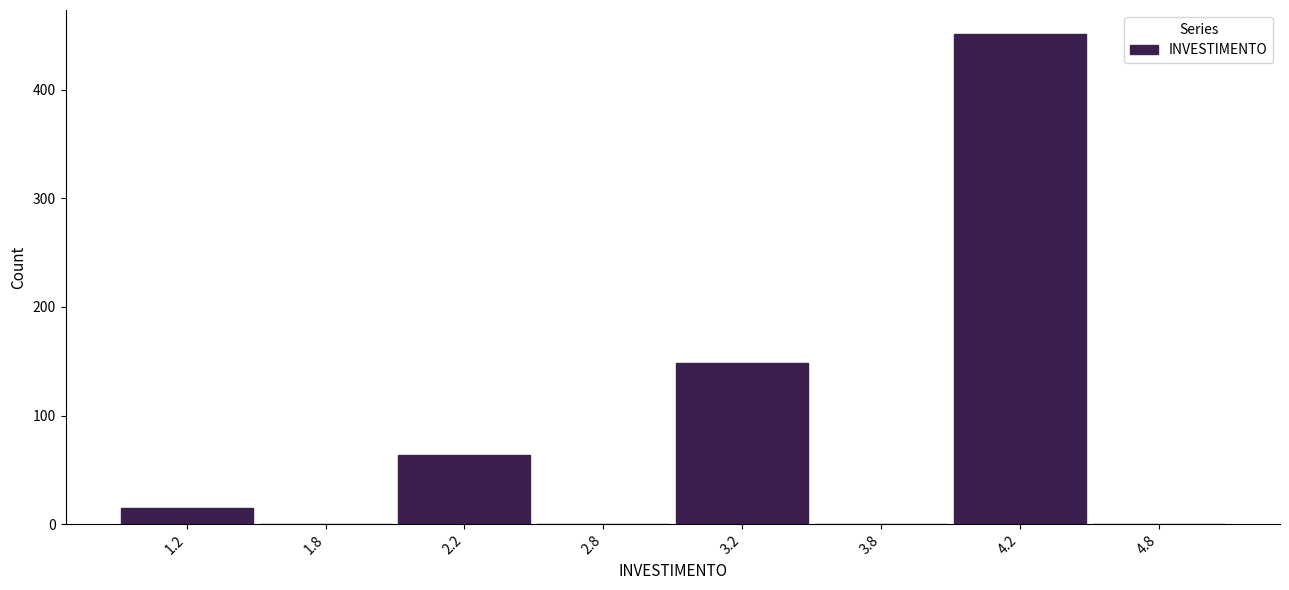

Reading right to left, what are all the values shown in this chart?

4.8=0	4.2=451	3.8=0	3.2=148	2.8=0	2.2=64	1.8=0	1.2=15